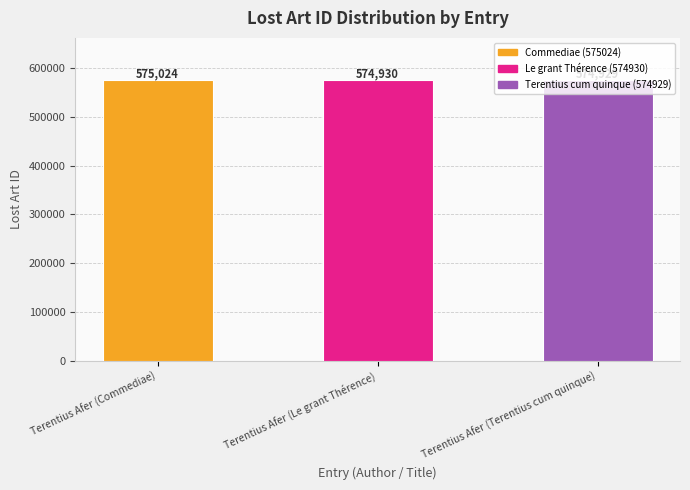

Which category has the highest value across all series?

Terentius Afer (Commediae)